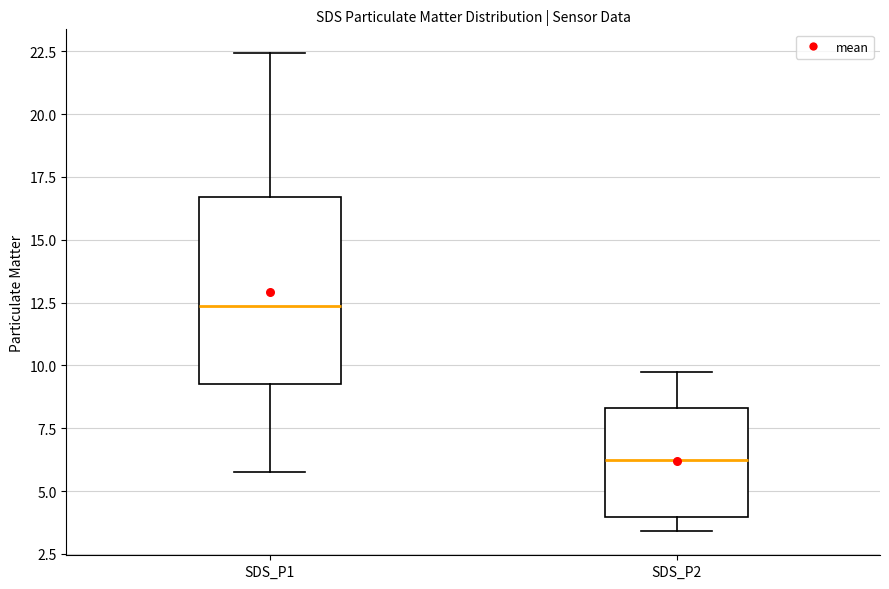

Where does the median line of the box for SDS_P1 sit on the y-axis? The values are not printed on the chart, so give them approximately, as read against the axis.

12.5